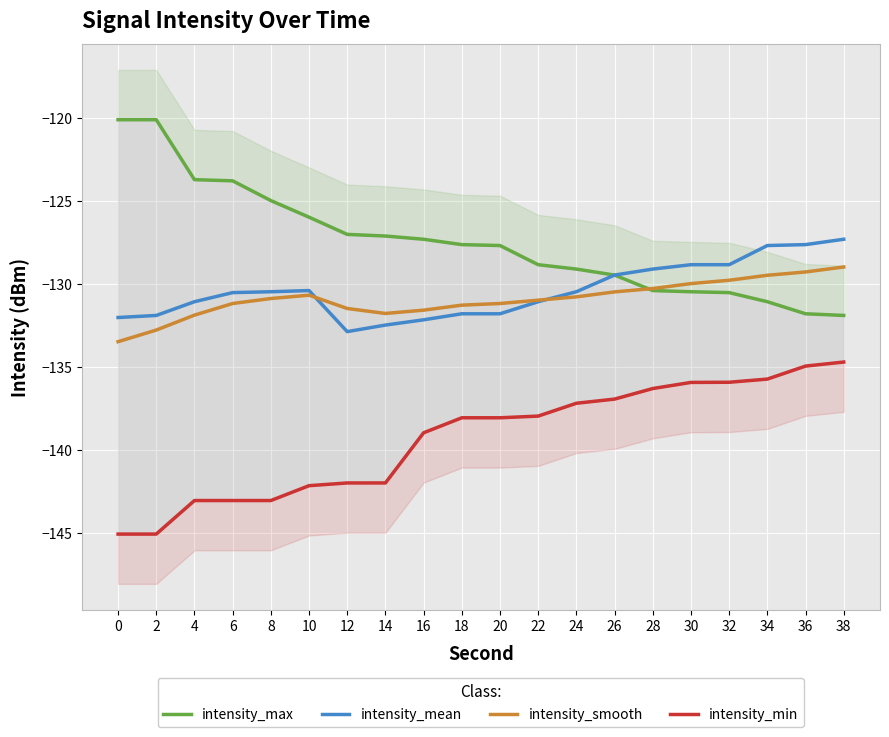

True or false: intensity_min has more than 2 points higher than both neighbors.

False